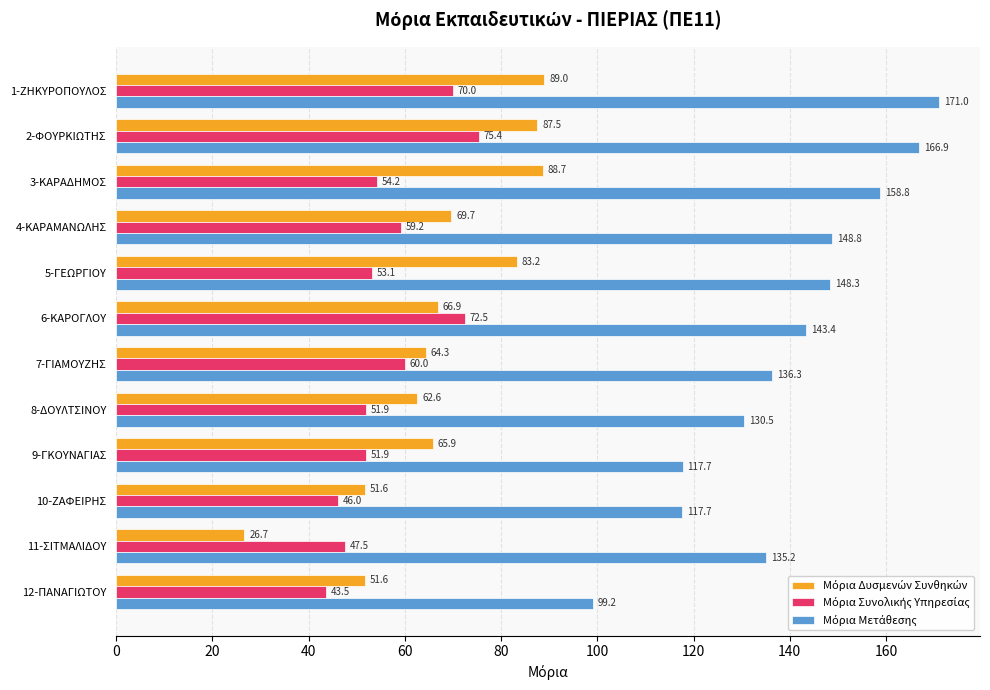

Which category has the lowest value across all series?

11-ΣΙΤΜΑΛΙΔΟΥ